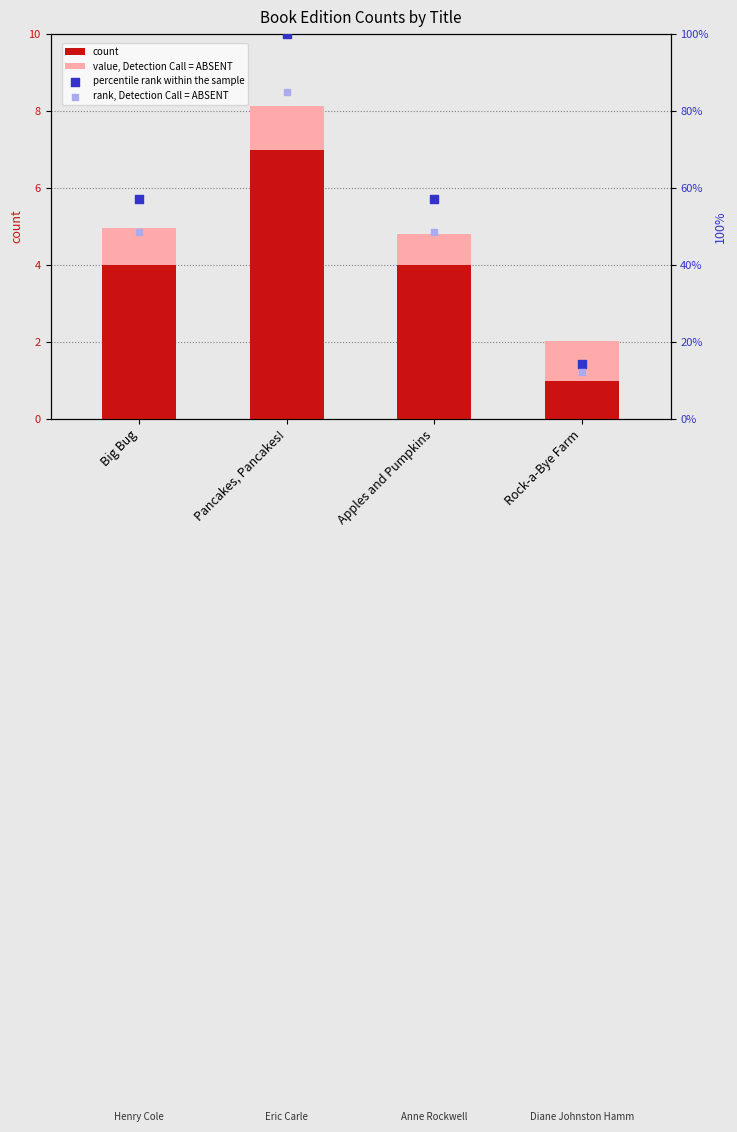

Which series reaches the minimum Y coordinate?

count